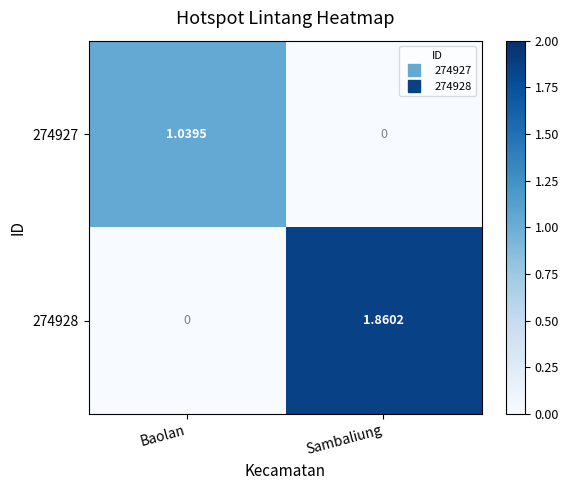

At which label does 274928 first exceed 1?

Sambaliung